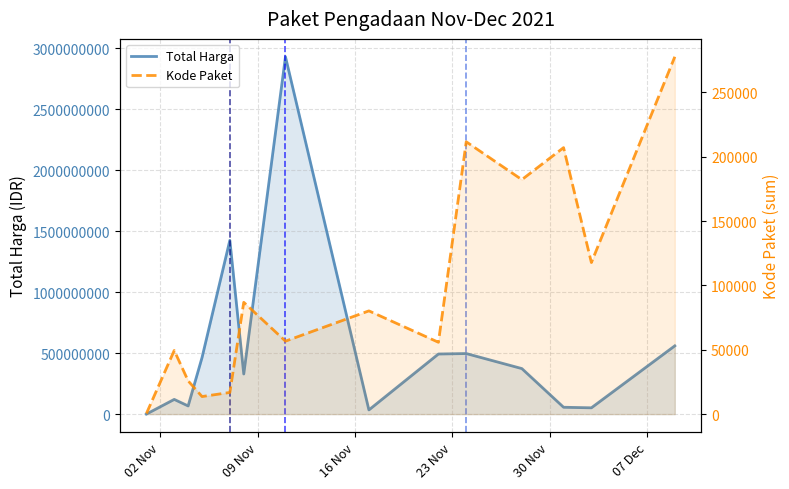

True or false: Kode Paket and Total Harga intersect in this chart.

False